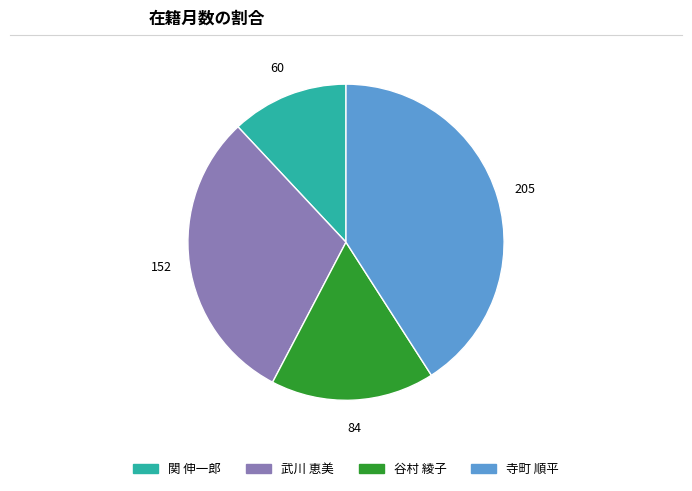

Do 谷村 綾子 and 寺町 順平 together represent more than half of the pie?

Yes